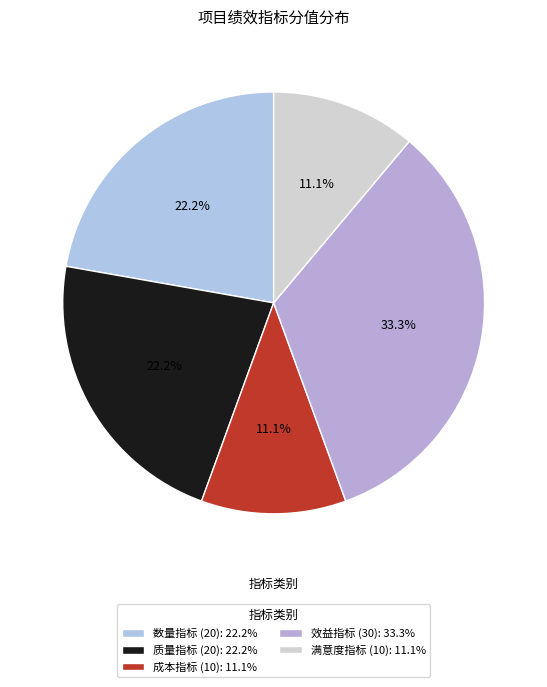

Count the number of slices in the pie.

5